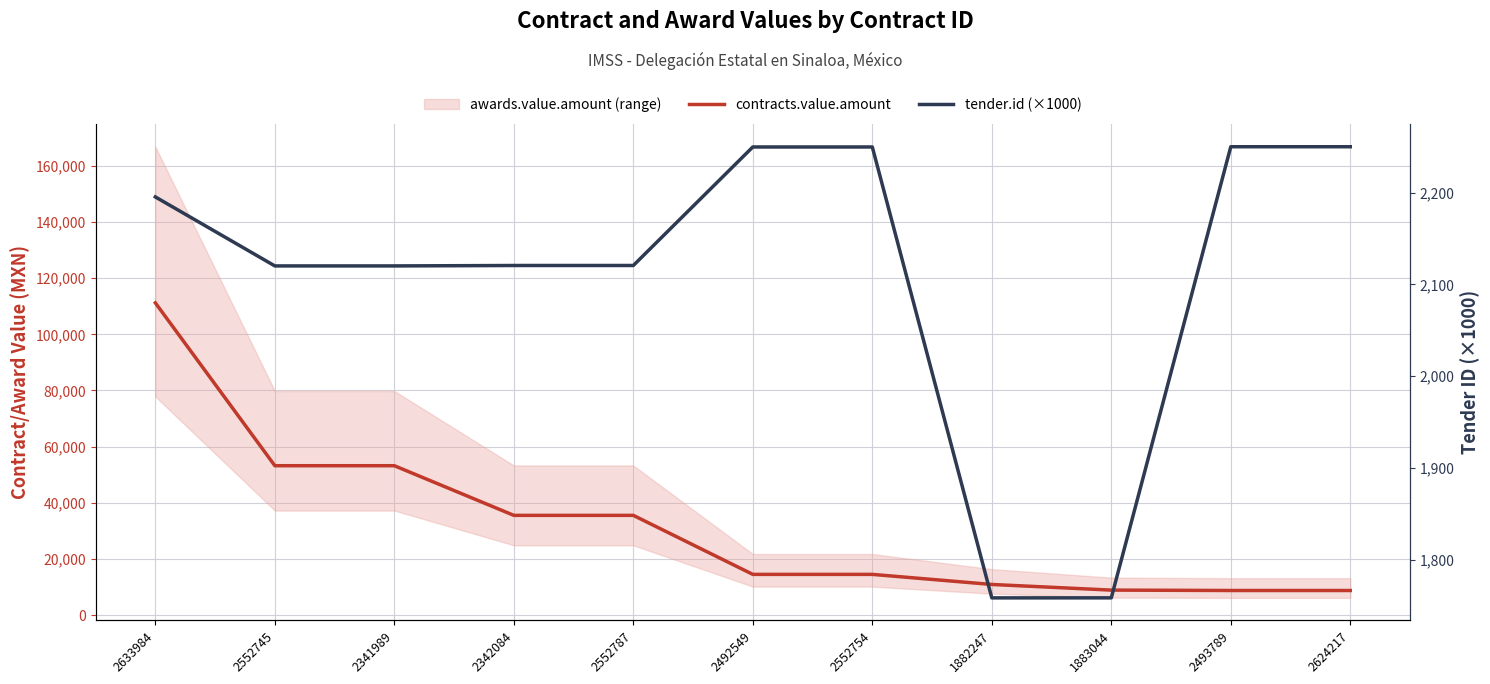

Rank the categories by contracts.value.amount value from highest to lowest.

2633984, 2552745, 2341989, 2342084, 2552787, 2492549, 2552754, 1882247, 1883044, 2493789, 2624217